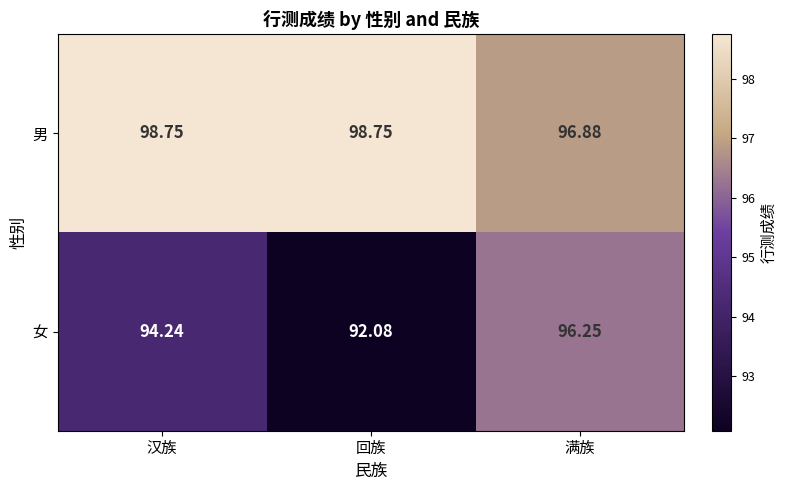

At which category does the chart reach its minimum across all series?

回族